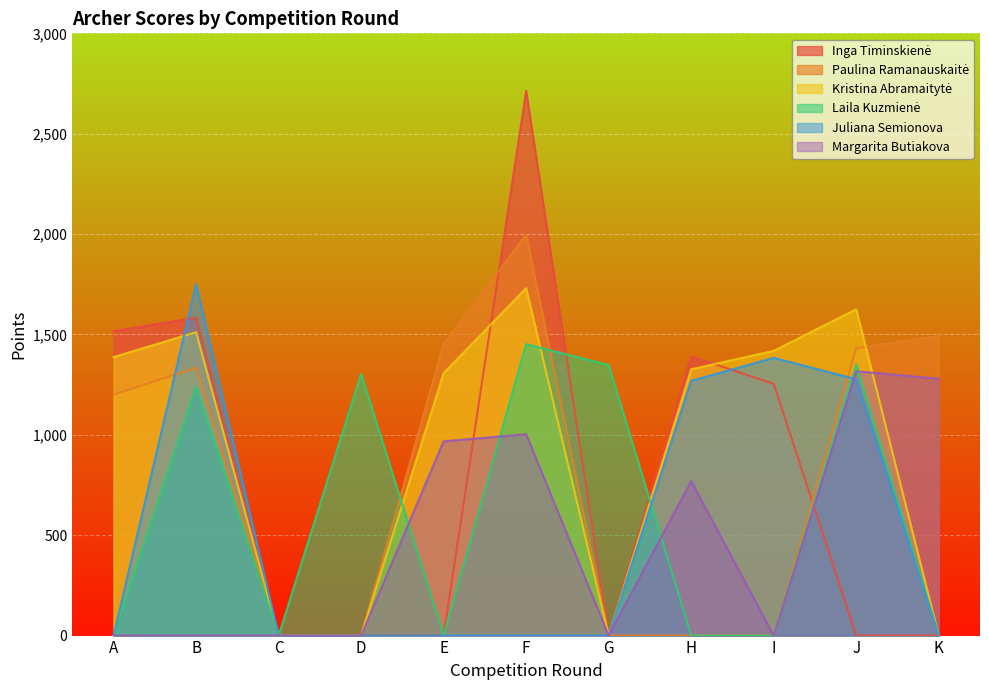

Is the value of Margarita Butiakova at B greater than the value of Paulina Ramanauskaitė at A?

No